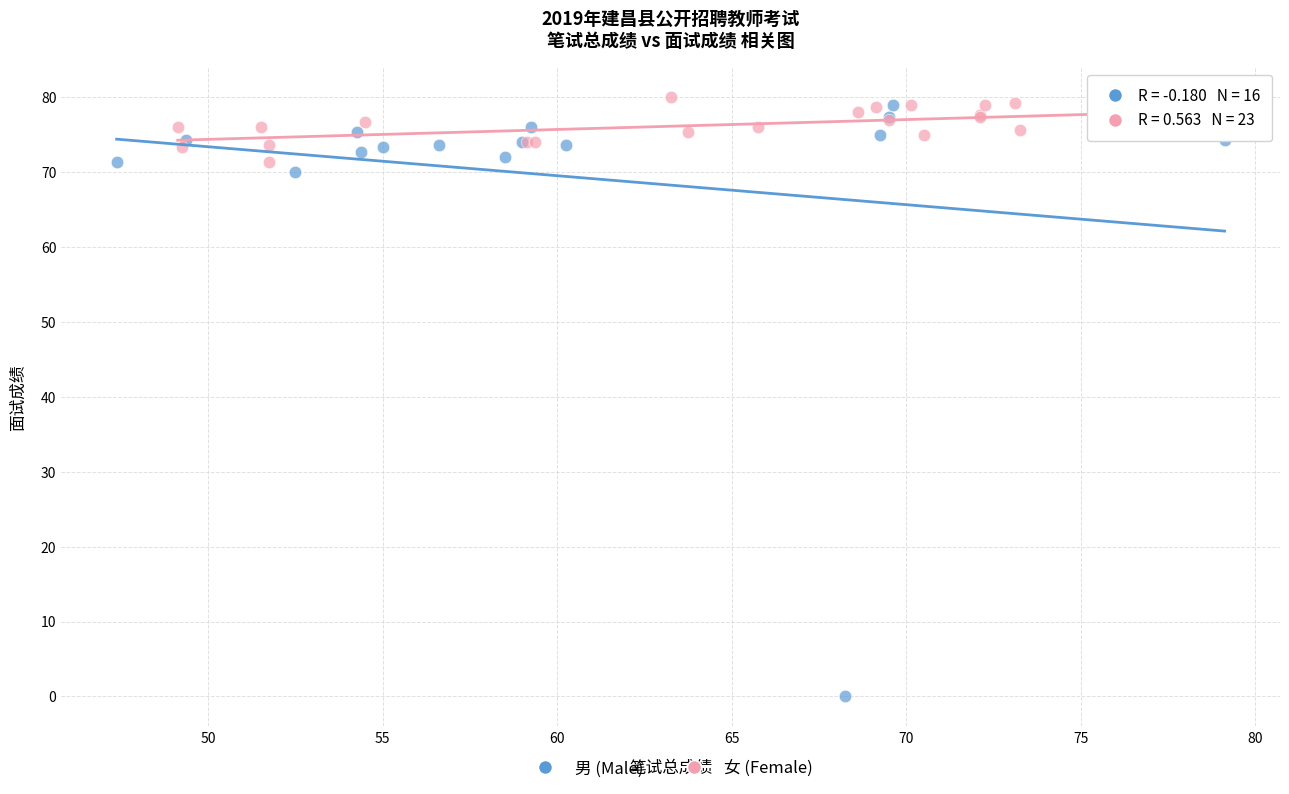

Which series has the widest spread of Y values?

男 (Male)